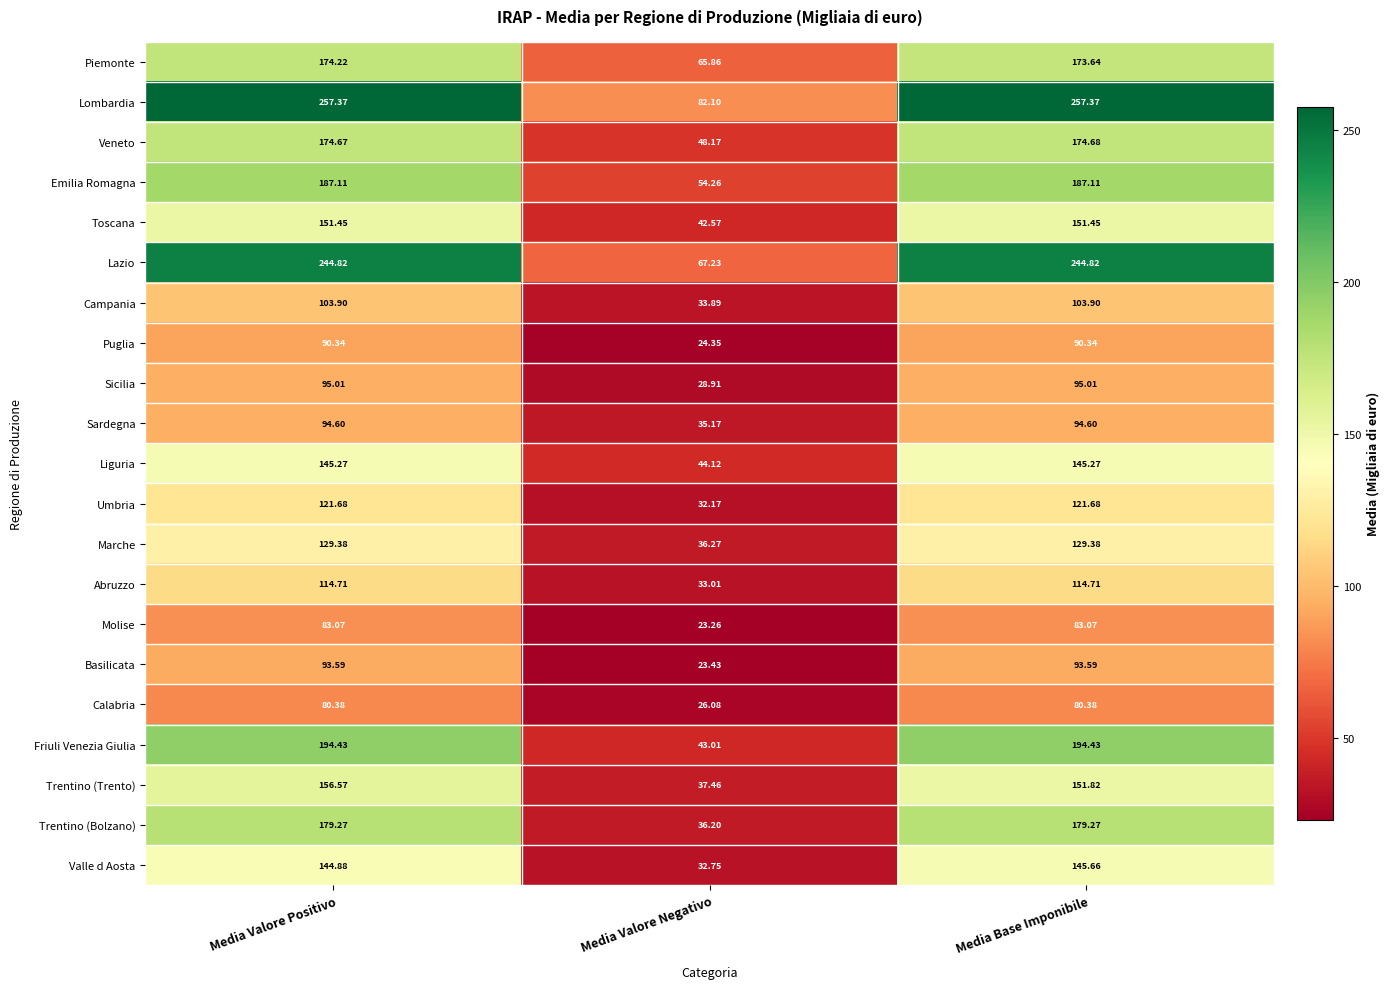

Rank the series by their maximum value, from highest to lowest.

Lombardia, Lazio, Friuli Venezia Giulia, Emilia Romagna, Trentino (Bolzano), Veneto, Piemonte, Trentino (Trento), Toscana, Valle d Aosta, Liguria, Marche, Umbria, Abruzzo, Campania, Sicilia, Sardegna, Basilicata, Puglia, Molise, Calabria